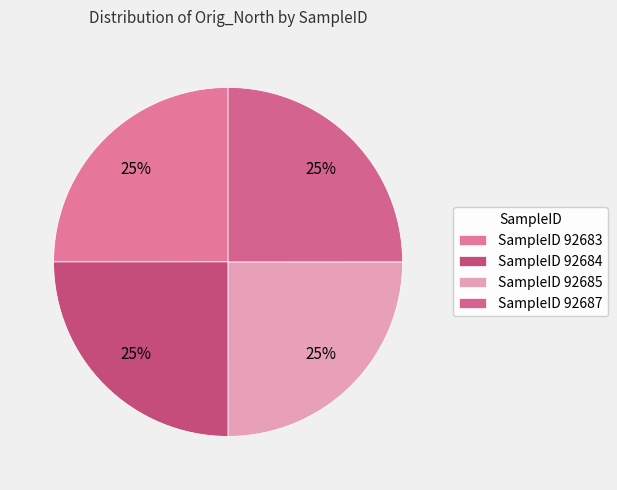

What is the largest slice in the pie chart?

92683